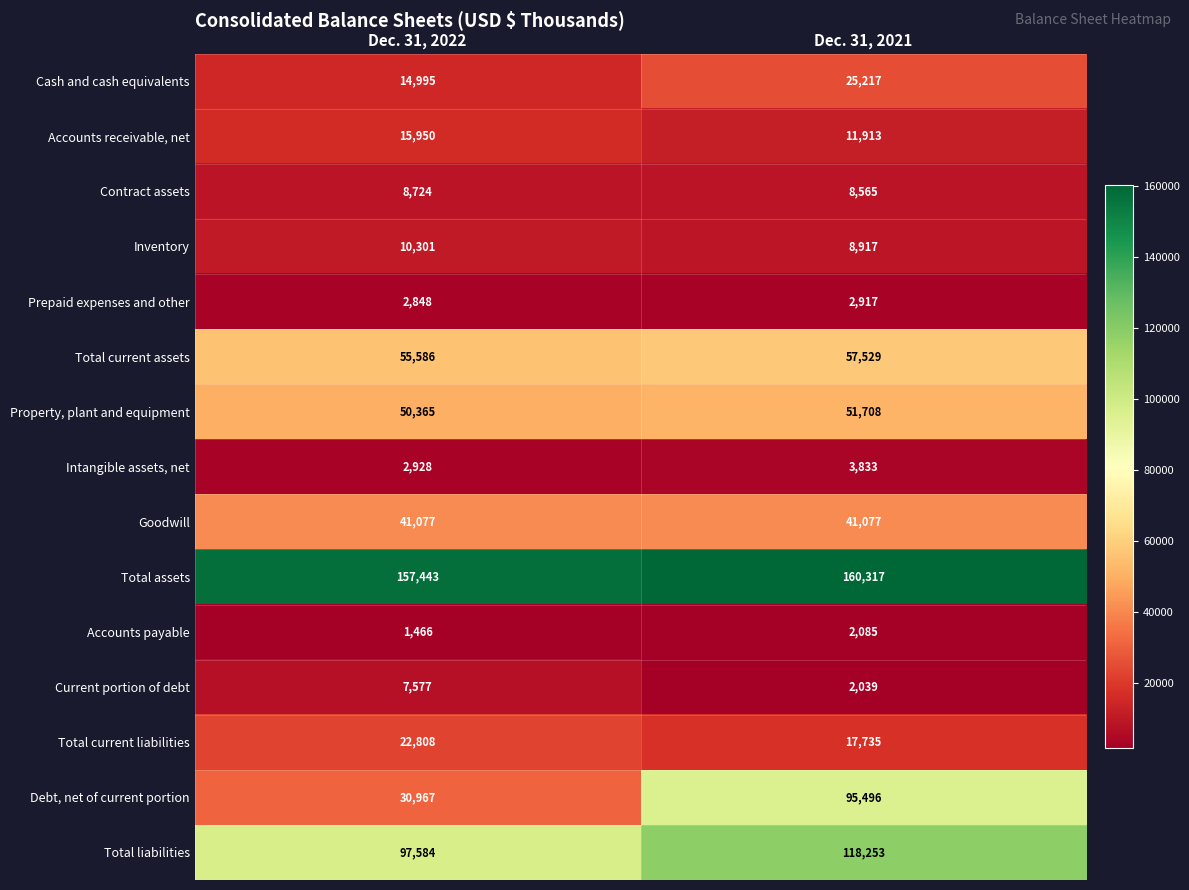

What is the difference between the Contract assets values at Dec. 31, 2021 and Dec. 31, 2022?

159